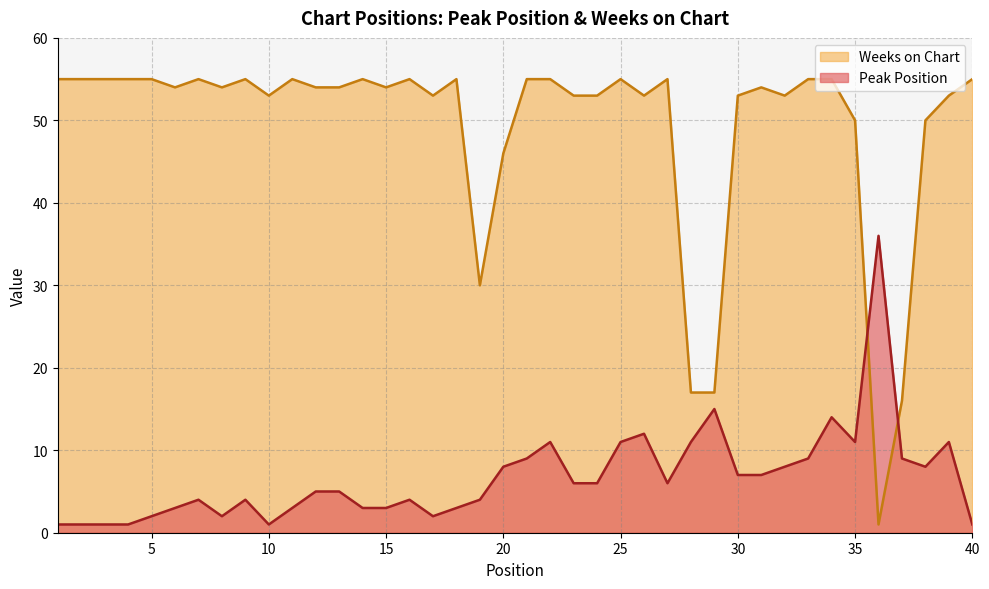

What is the value of the Weeks on Chart point at the 21st from the left?

55